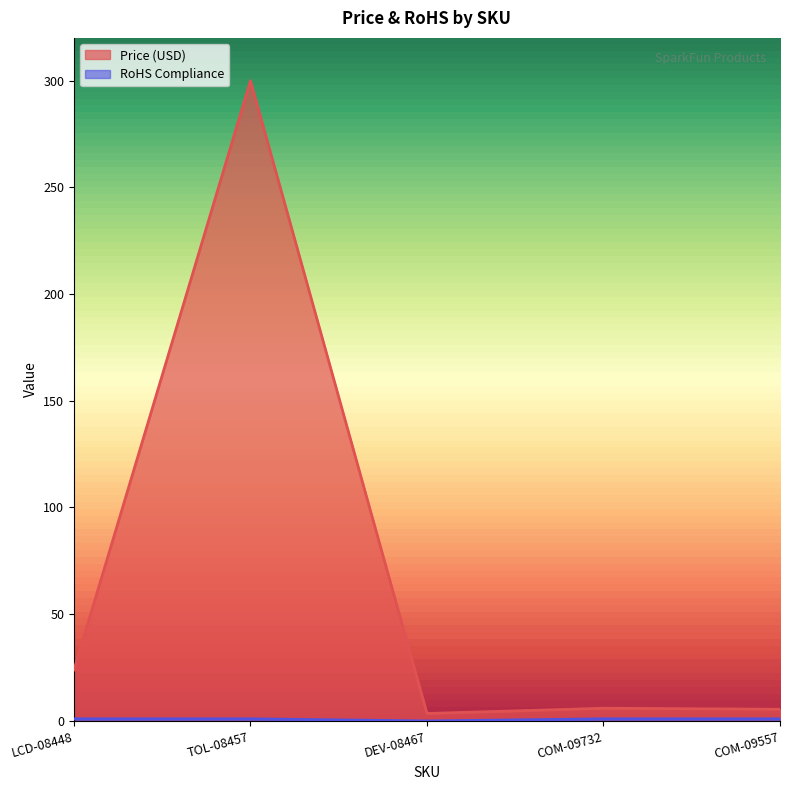

Is it true that Price (USD) equals 31.5 at LCD-08448?

False